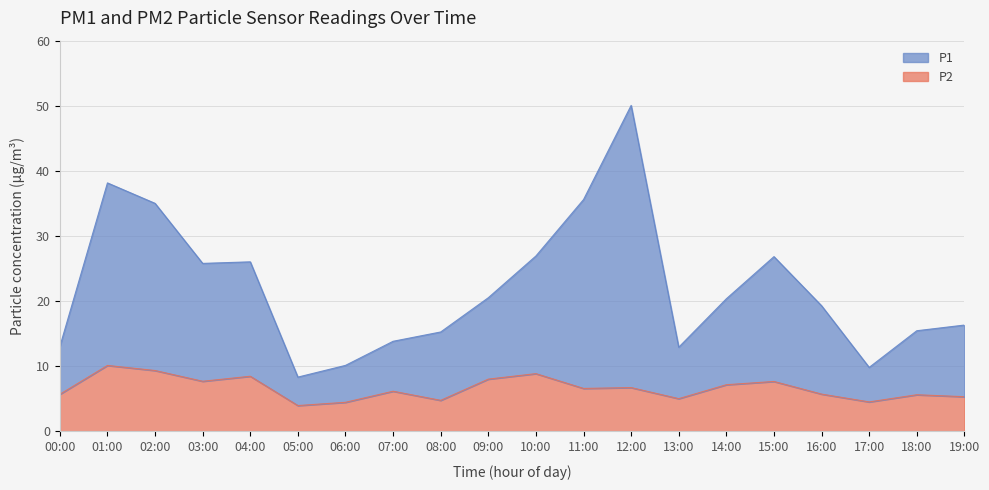

Which label corresponds to the smallest value in the chart?

05:00